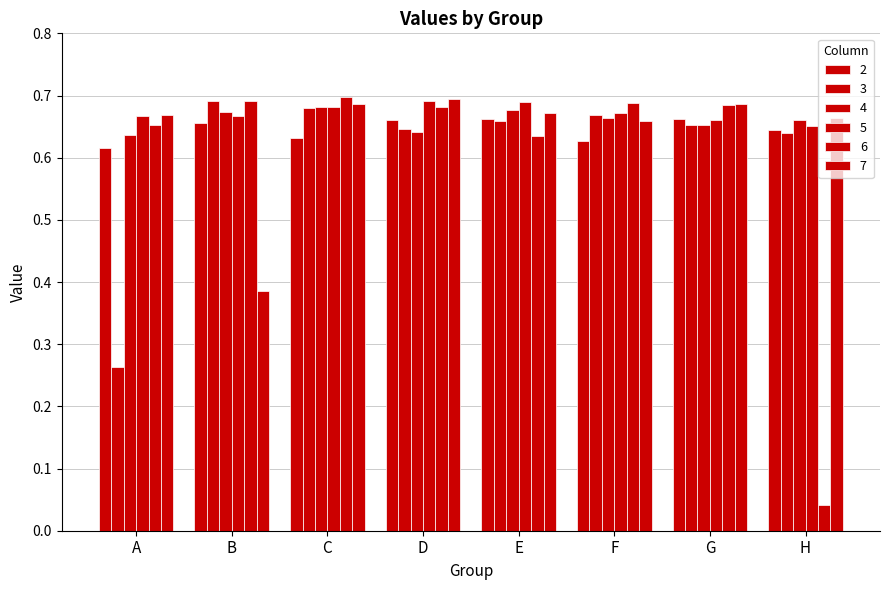

Is it true that 5 equals 1.1 at A?

False